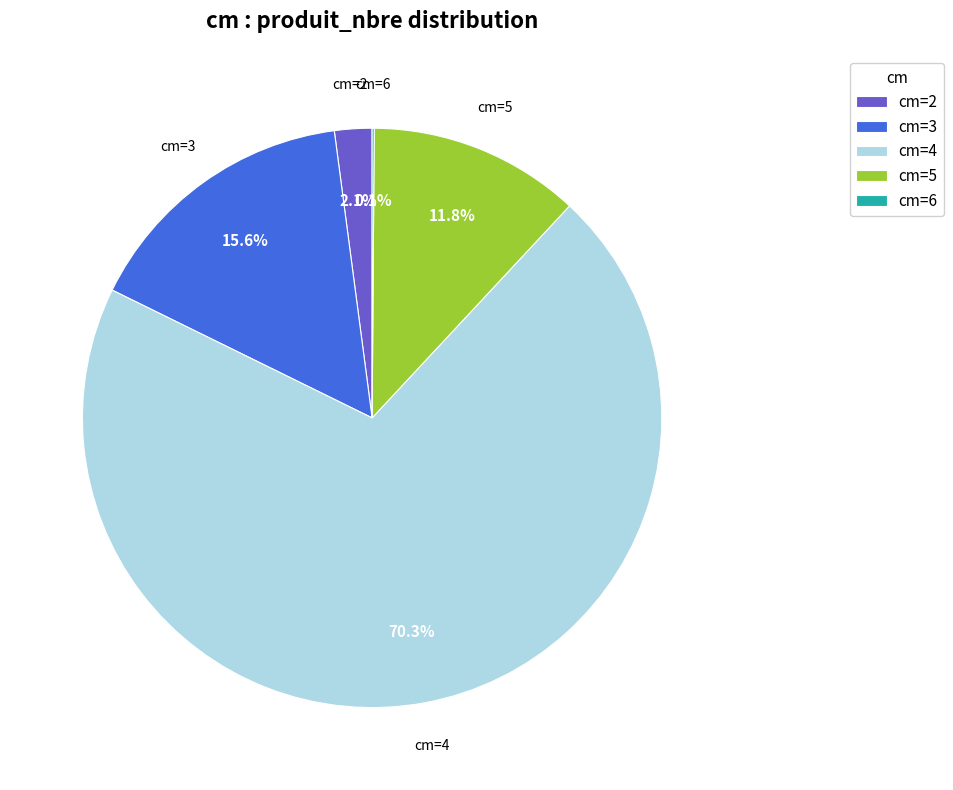

To the nearest percent, what is the difference between the largest and smallest slice percentages?

70%